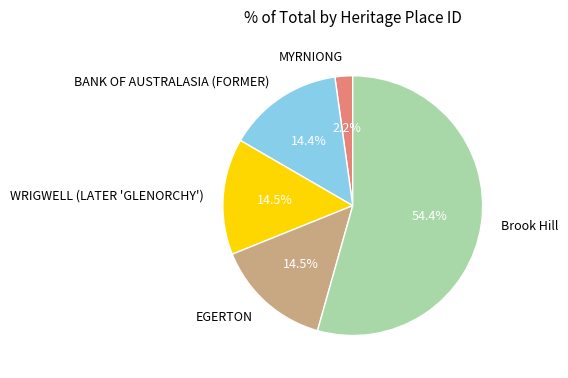

Approximately how many times larger is the value at EGERTON compared to BANK OF AUSTRALASIA (FORMER)?

1.0